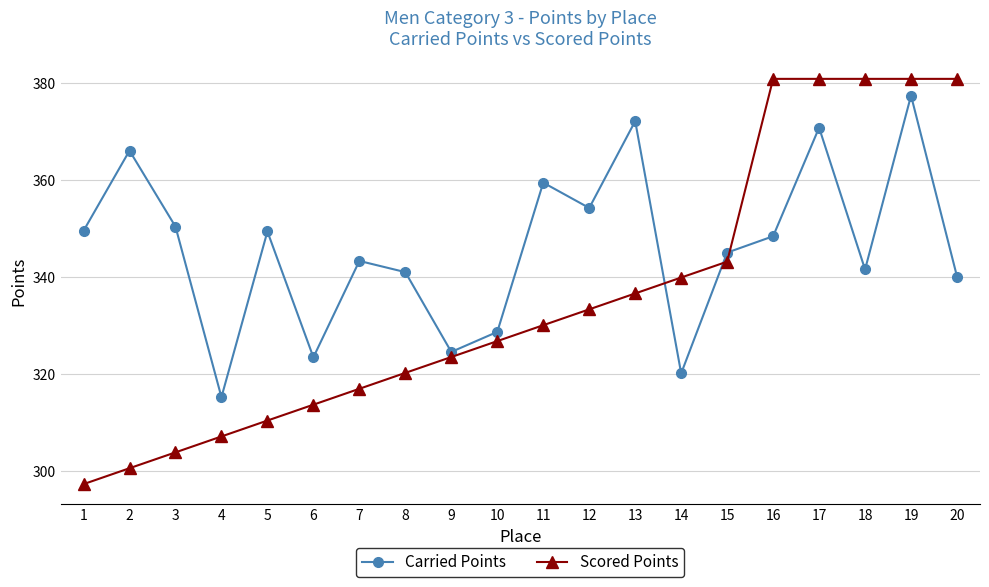

Rank the series at 6 from lowest to highest value.

Scored Points, Carried Points